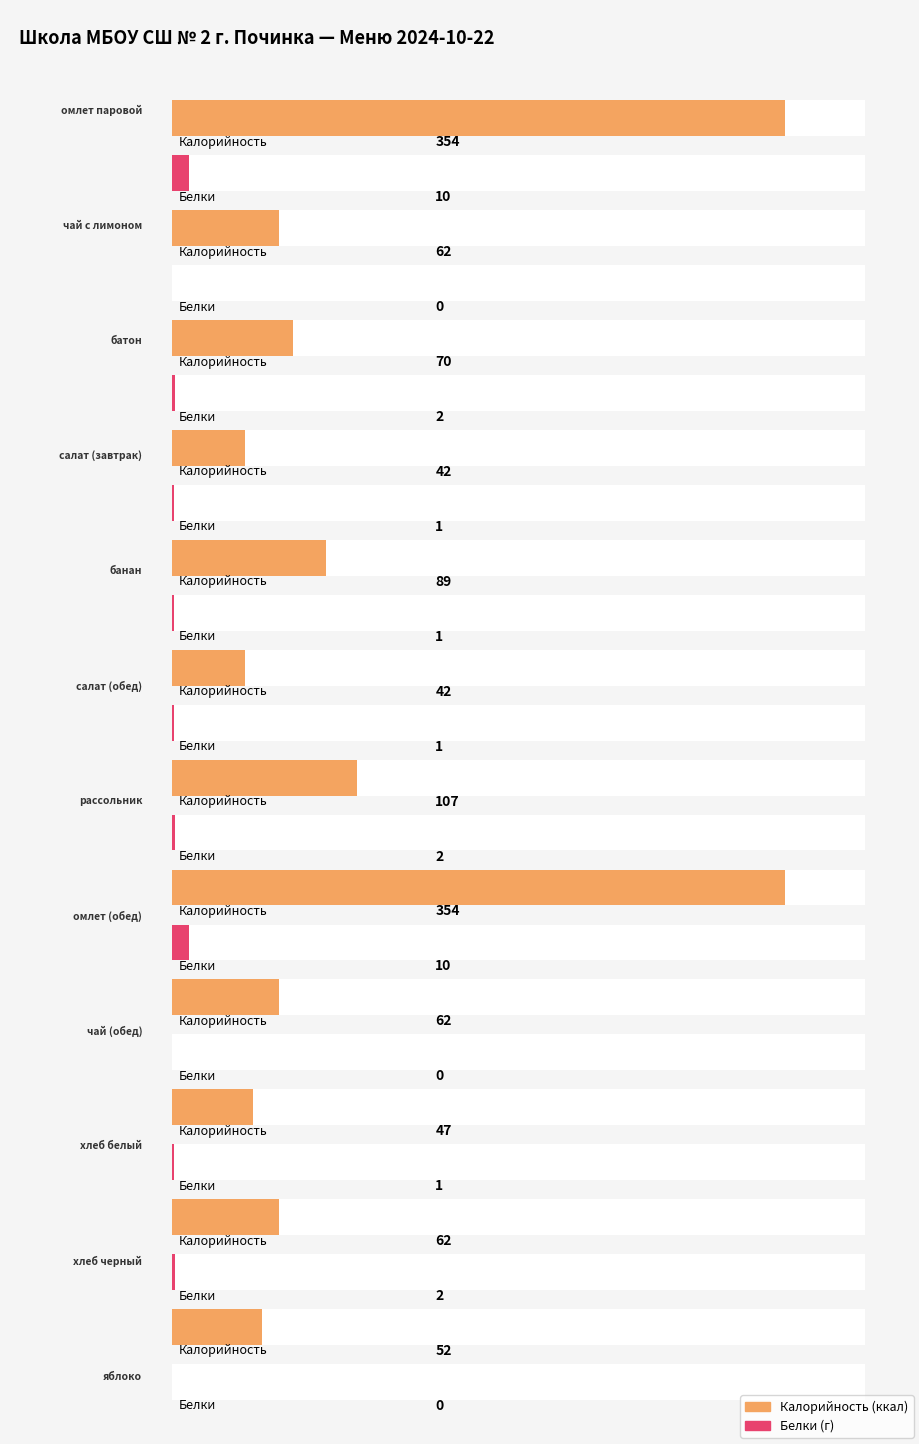

What is the sum of all Белки values?

30